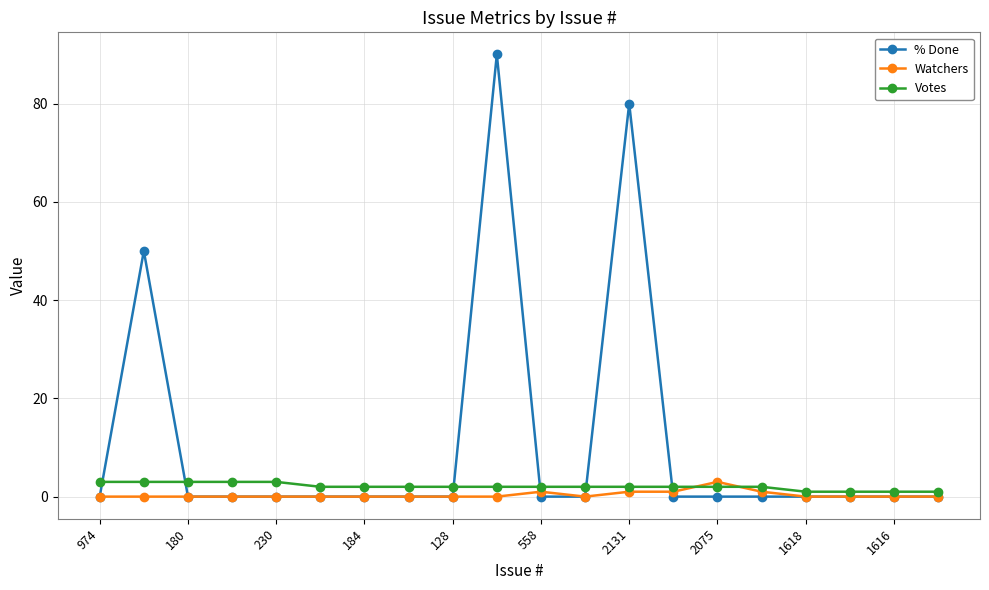

In % Done, how many points are higher than both neighbors (excluding endpoints)?

3